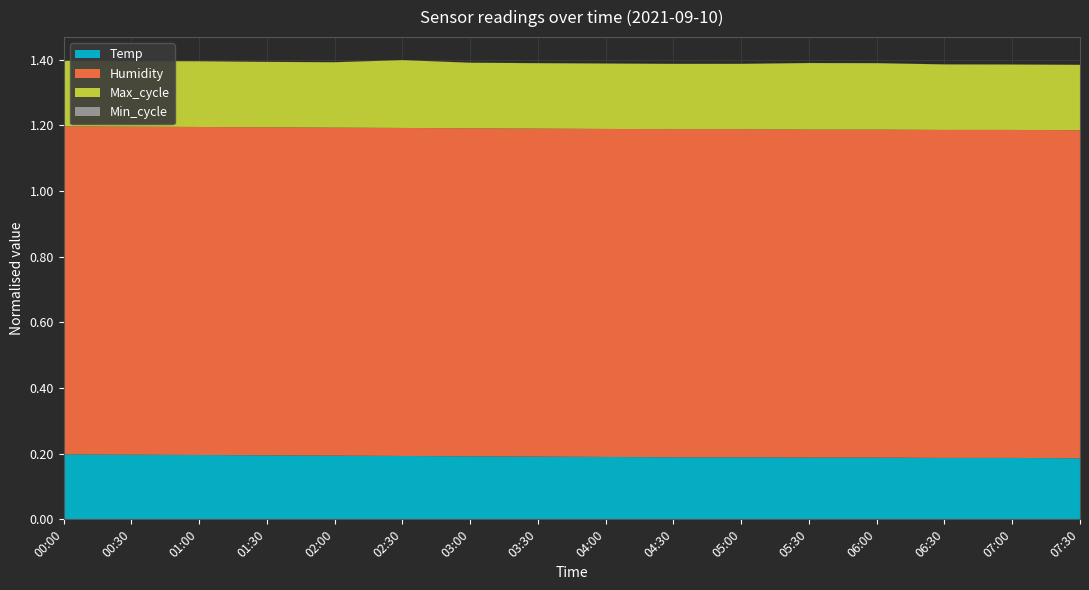

The value of Temp at 02:30 is 0.2. True or false?

True